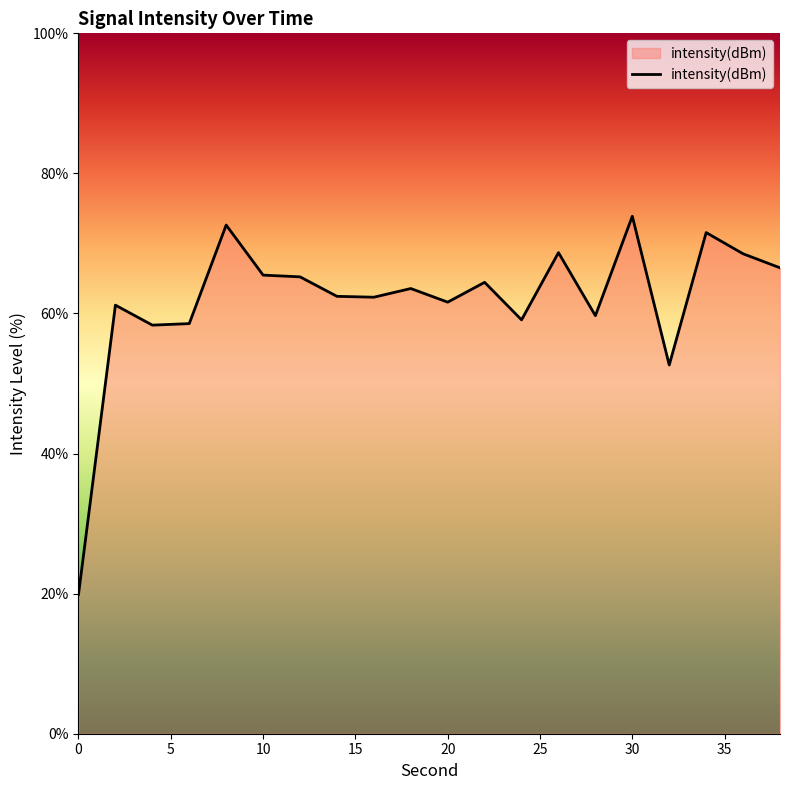

What is the greatest value displayed?

73.9